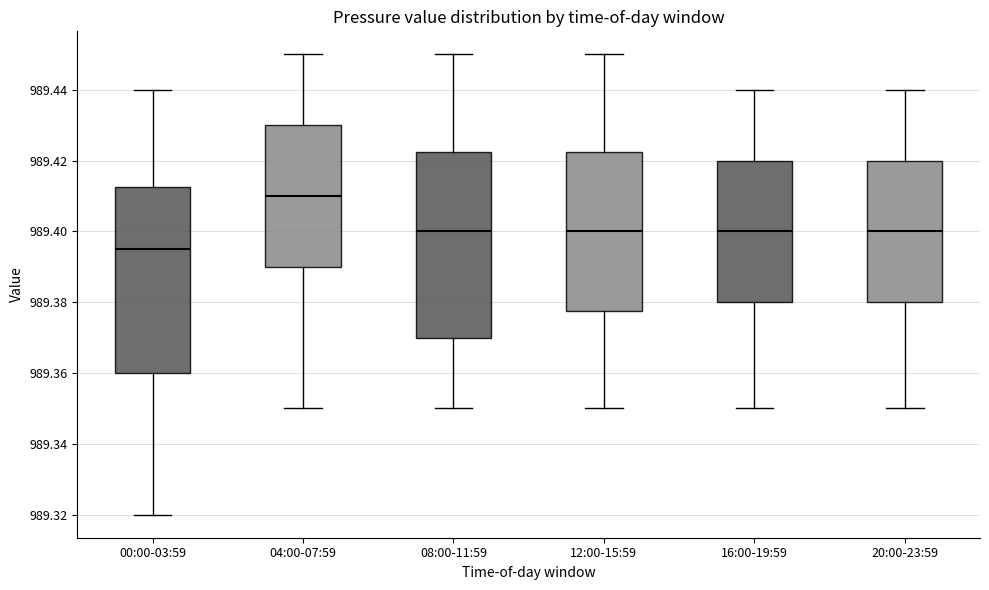

Where is the lower edge of the box for 12:00-15:59 on the y-axis? The values are not printed on the chart, so give them approximately, as read against the axis.

989.378